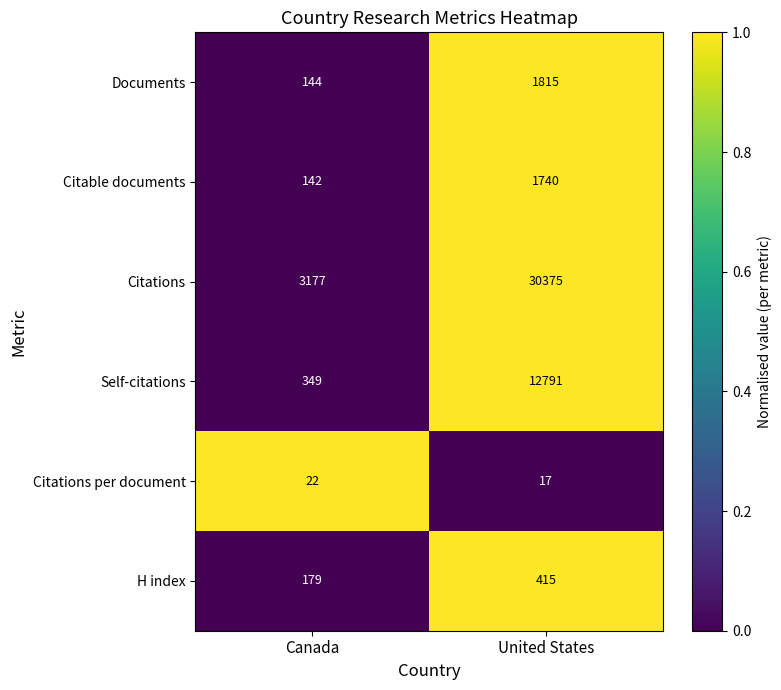

Which series has the largest range (max minus min)?

Citations